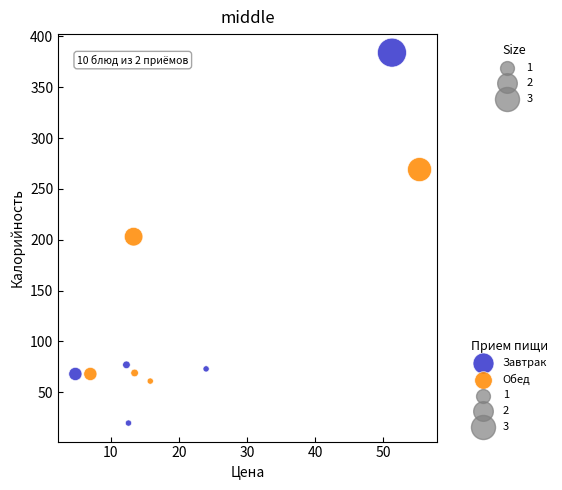

Which series reaches the maximum Y coordinate?

Завтрак